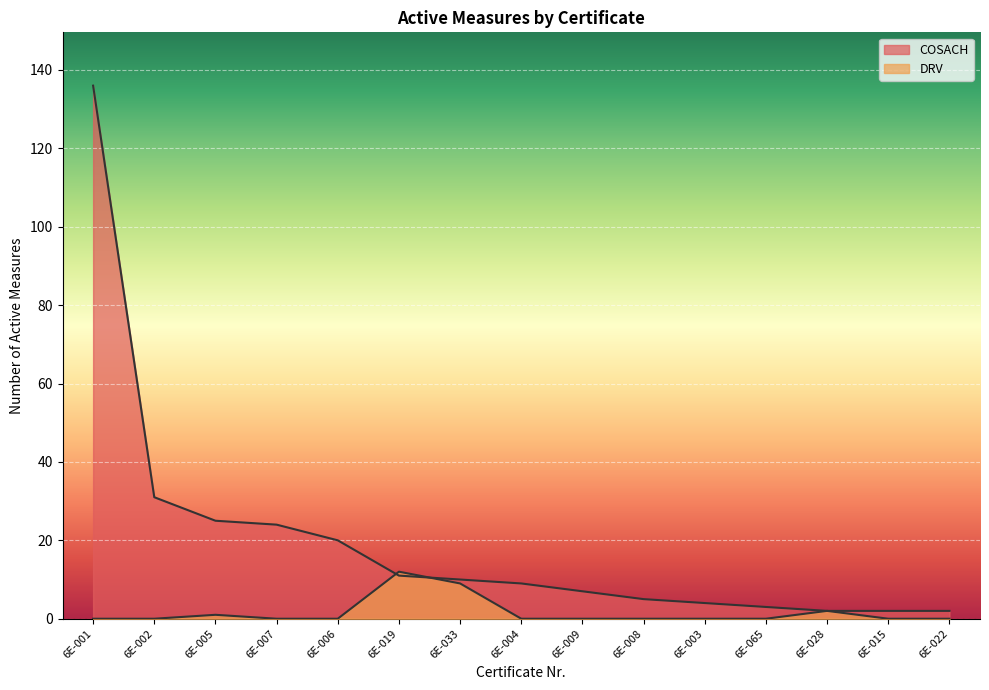

At which category is the sum across all series the highest?

6E-001